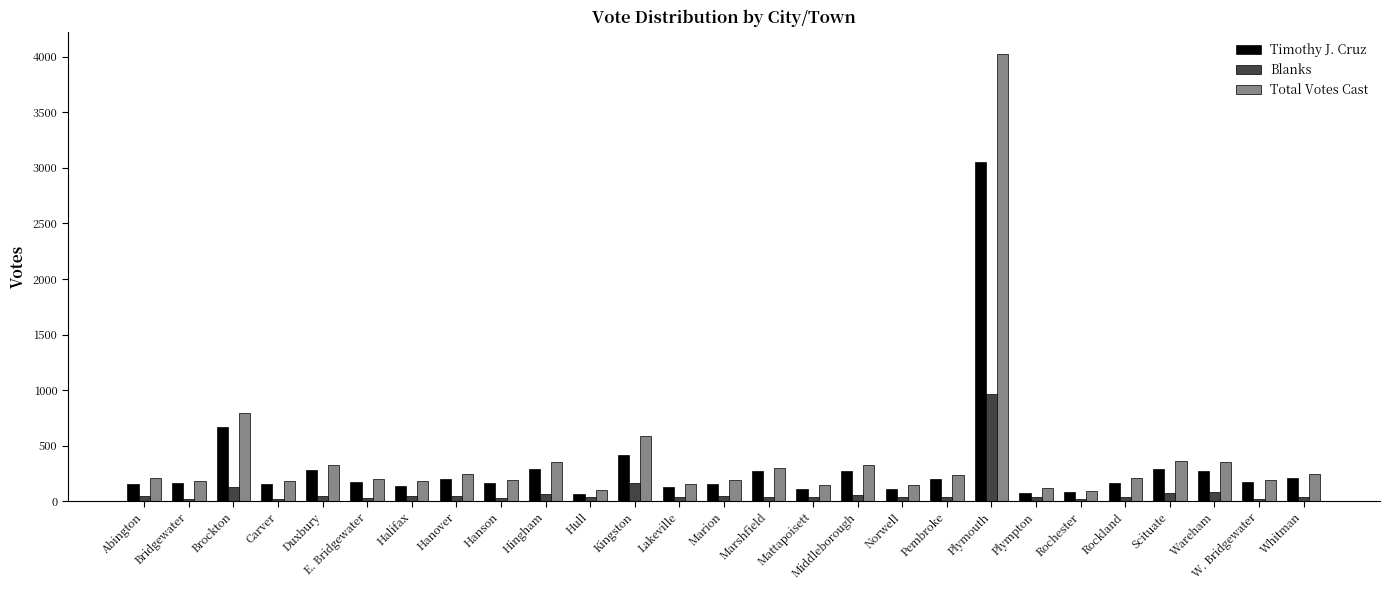

At Hanover, list the series in order from smallest to largest.

Blanks, Timothy J. Cruz, Total Votes Cast